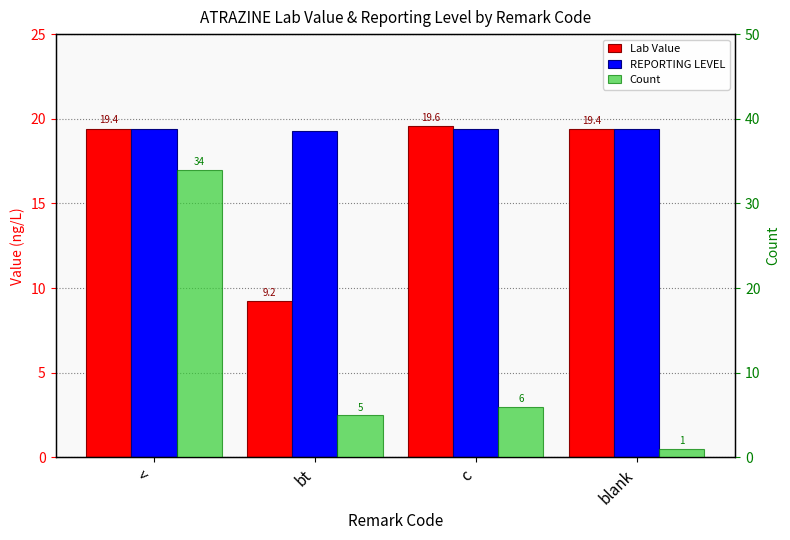

Rank the series at c from highest to lowest value.

Lab Value, REPORTING LEVEL, Count